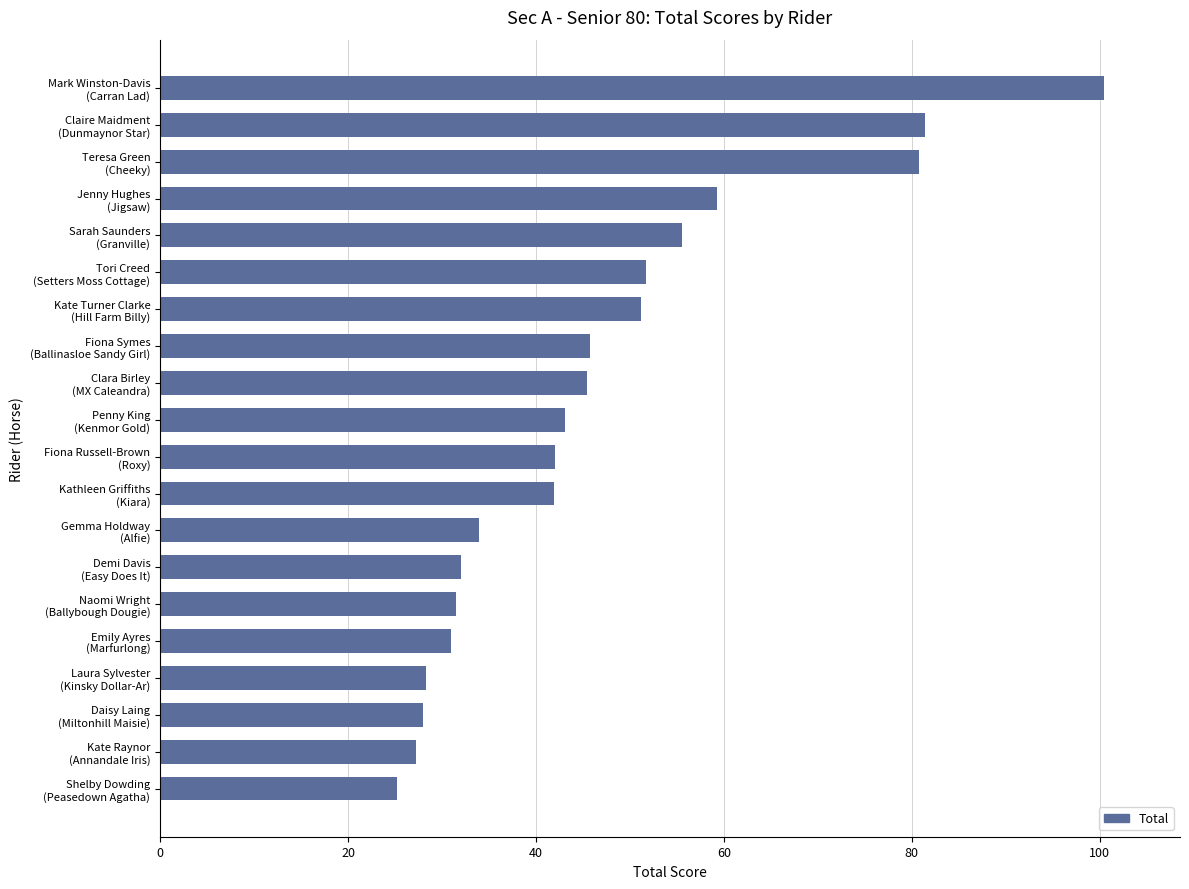

What is the greatest value displayed?

100.5